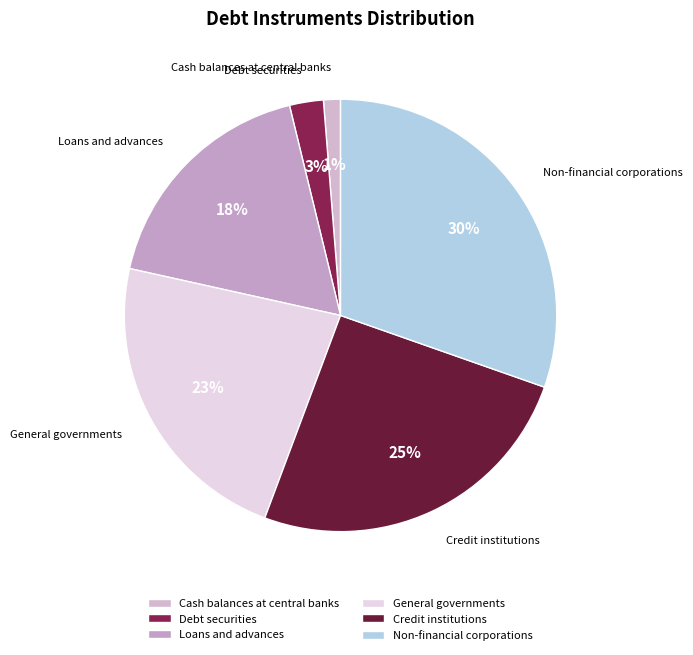

What is the smallest slice in the pie chart?

Cash balances at central banks